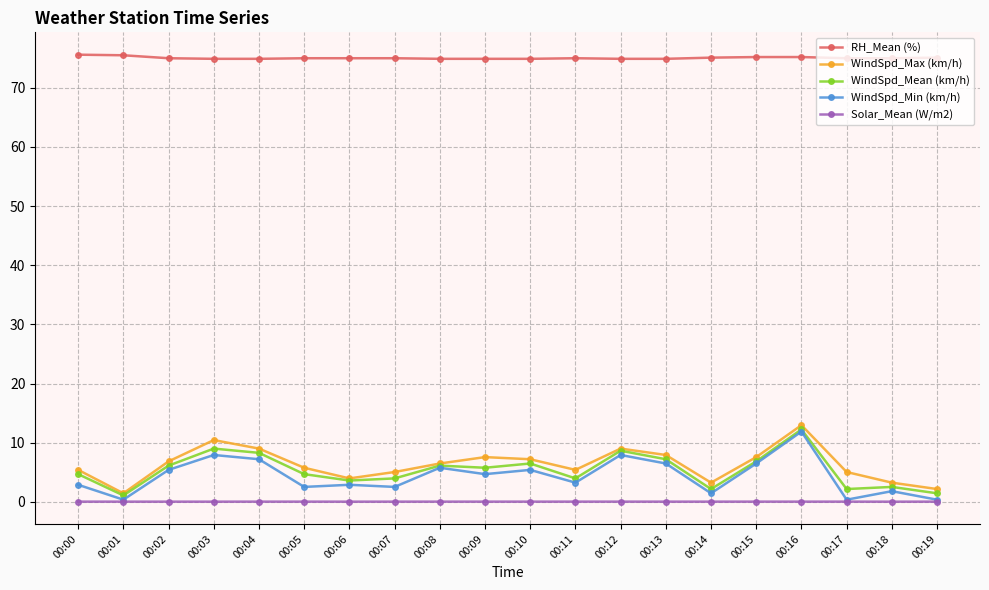

Between 00:03 and 00:17, which series saw the biggest shift?

WindSpd_Min (km/h)